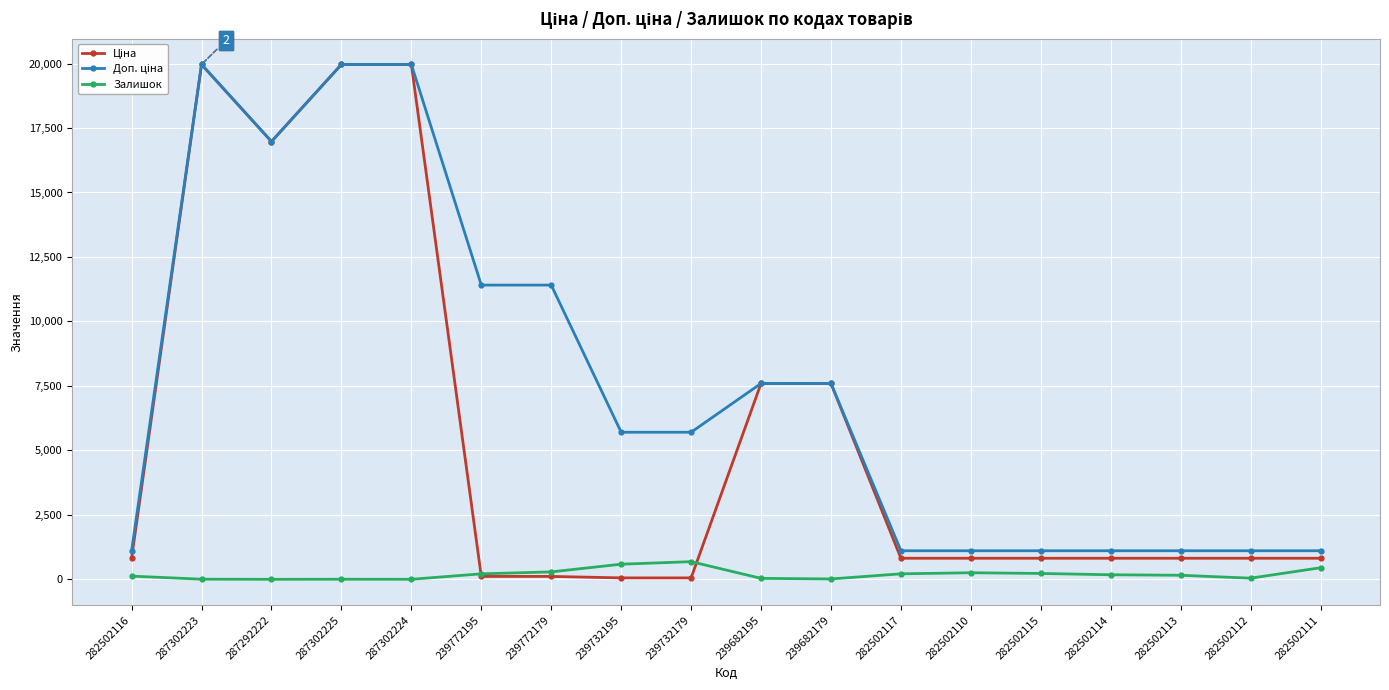

The Залишок series shows 178.0 at 282502114. True or false?

True